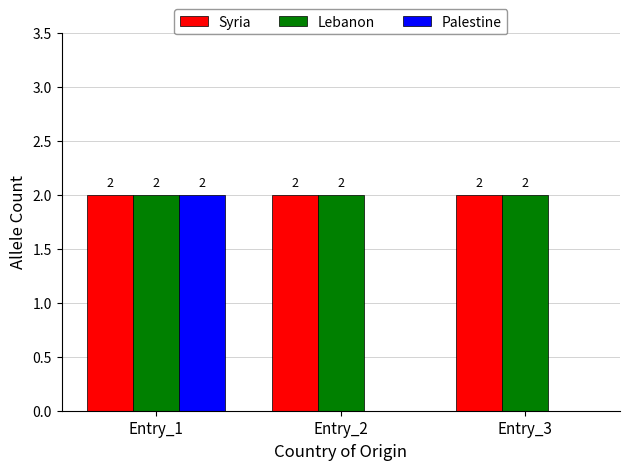

Are the bars grouped side by side (vs. stacked)?

Yes